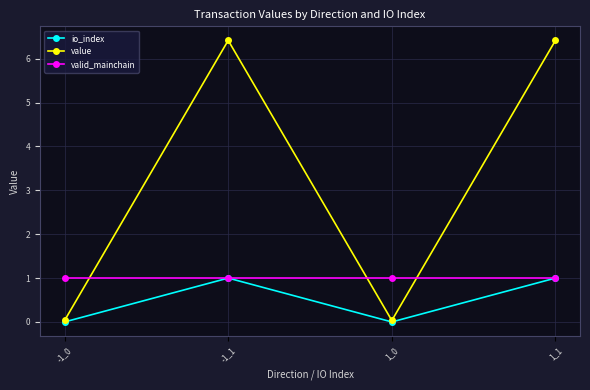

True or false: io_index has more than 2 points higher than both neighbors.

False